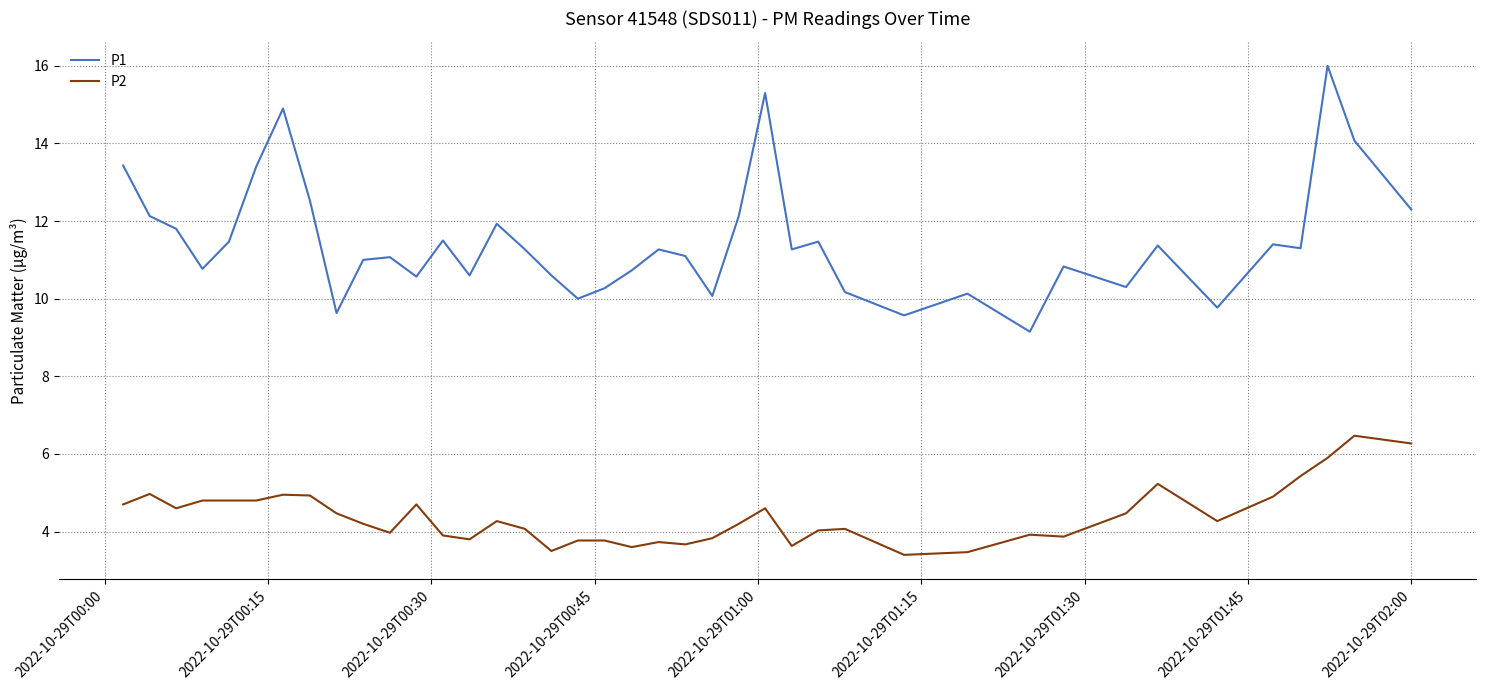

What is the greatest value displayed?

16.0